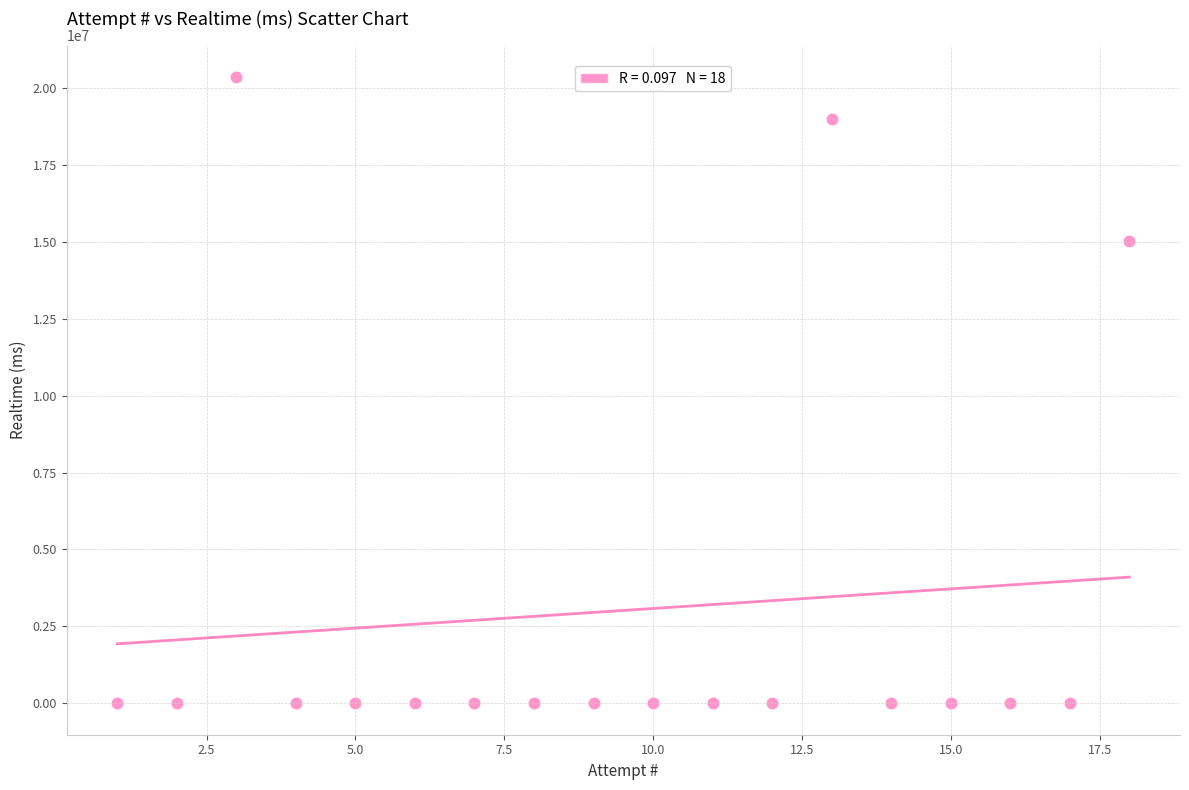

What is the range of X values (max minus min)?

17